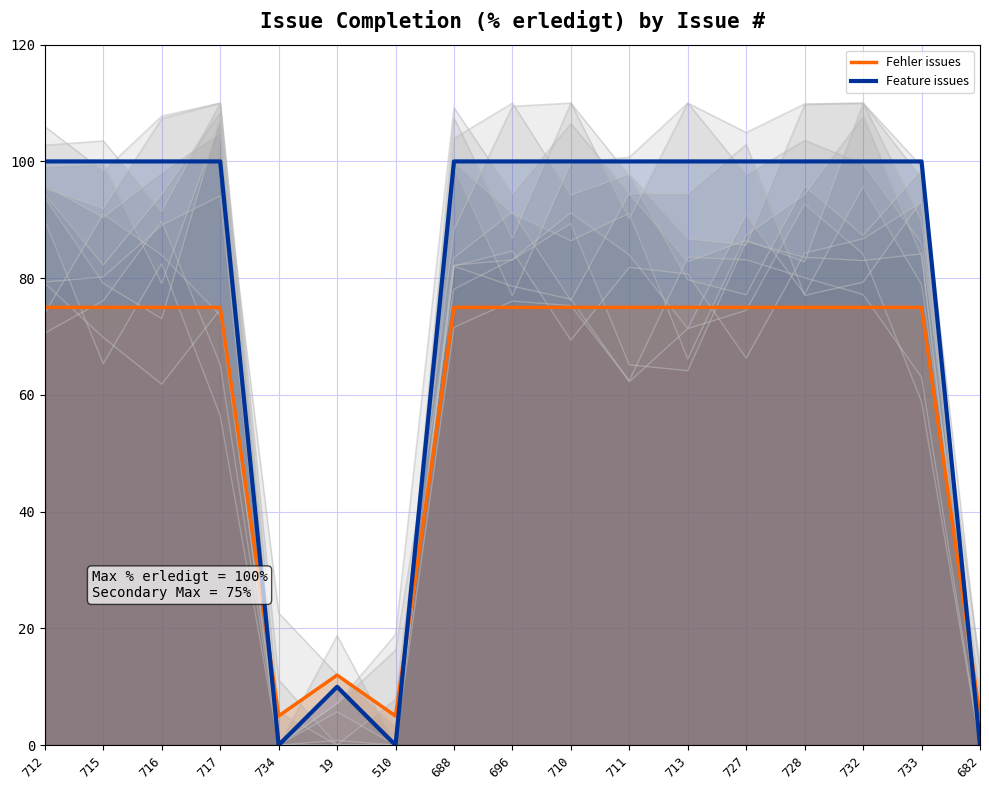

What is the difference between the maximum and minimum values in the Feature issues series?

100